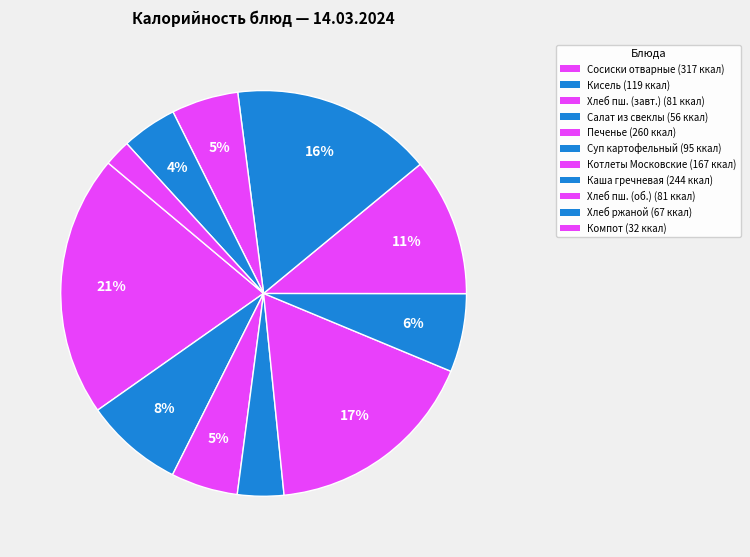

Count the number of slices in the pie.

11